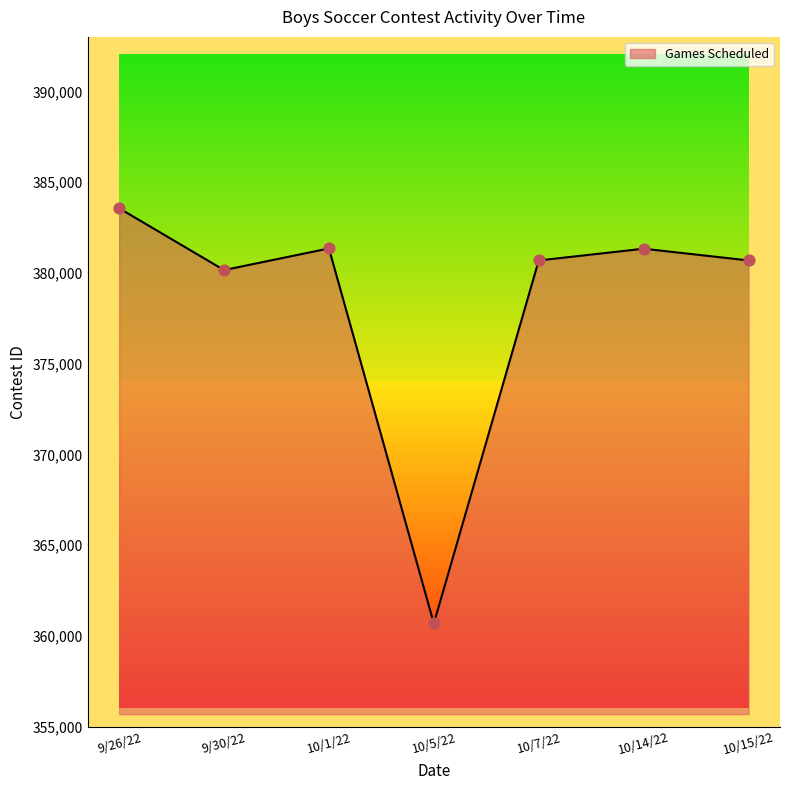

What is the change in value from 9/26/22 to 10/1/22?

-2213